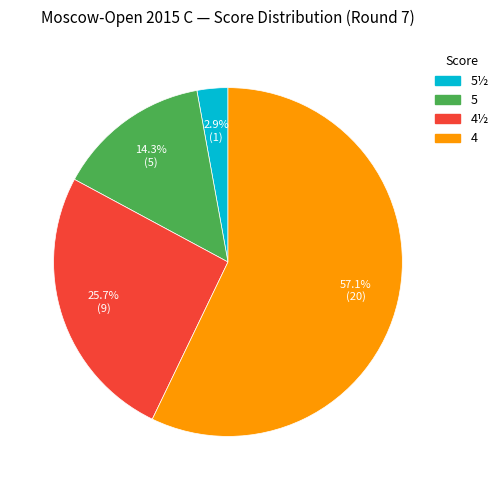

Is there any slice that represents more than half of the pie?

Yes